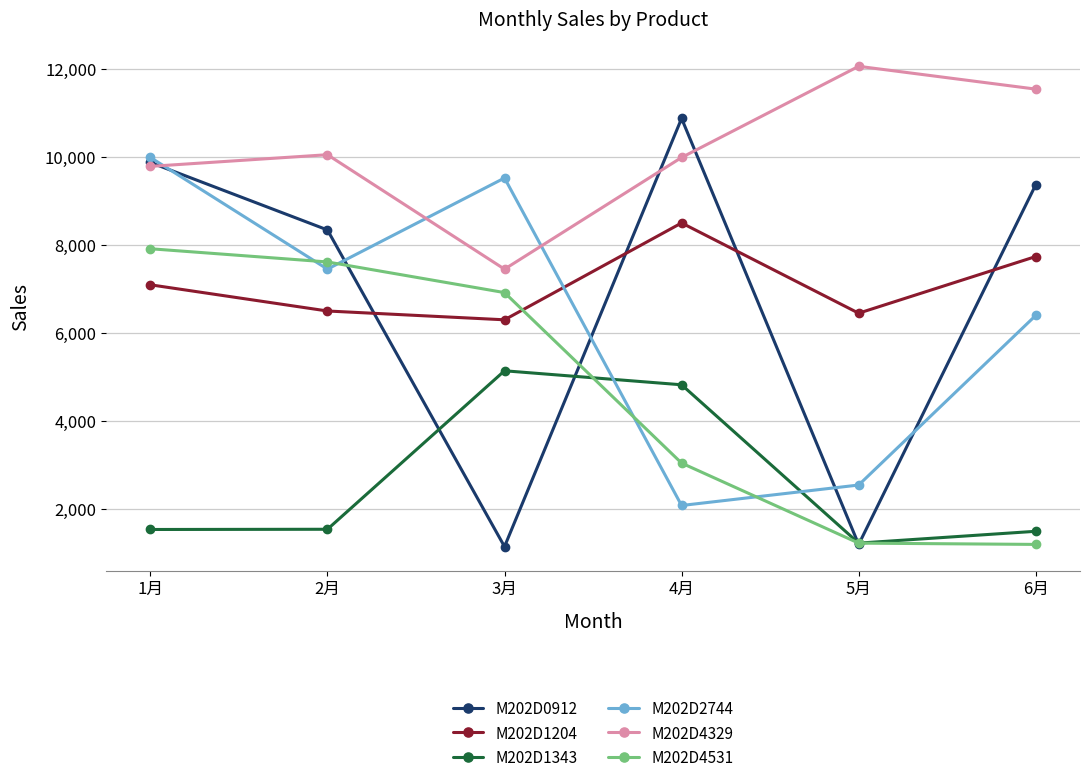

In M202D0912, how many points are higher than both neighbors (excluding endpoints)?

1